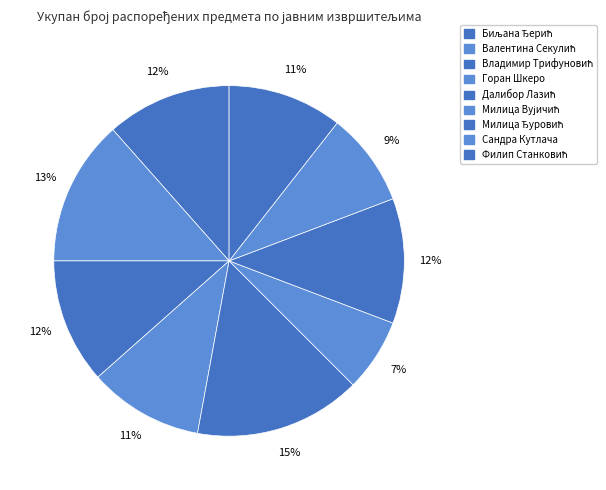

To the nearest percent, what is the difference between the Сандра Кутлача and Валентина Секулић slice percentages?

5%